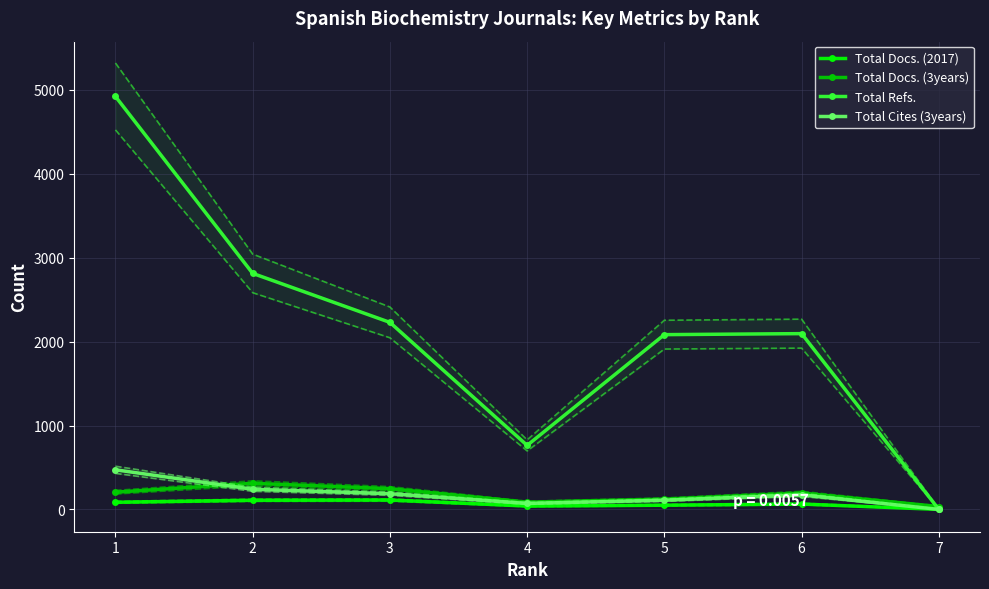

What is the difference between the Total Refs. values at 7 and 5?

2083